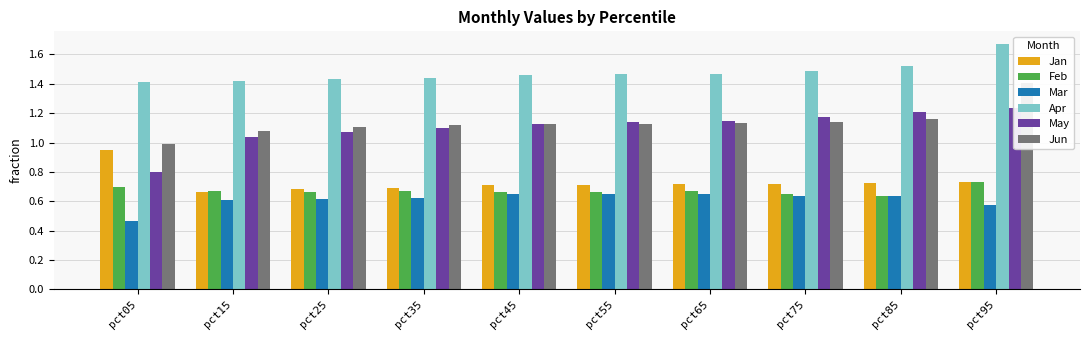

Reading left to right, what are all the values shown in this chart?

Jan: 0.9	0.7	0.7	0.7	0.7	0.7	0.7	0.7	0.7	0.7
Feb: 0.7	0.7	0.7	0.7	0.7	0.7	0.7	0.6	0.6	0.7
Mar: 0.5	0.6	0.6	0.6	0.6	0.6	0.6	0.6	0.6	0.6
Apr: 1.4	1.4	1.4	1.4	1.5	1.5	1.5	1.5	1.5	1.7
May: 0.8	1.0	1.1	1.1	1.1	1.1	1.1	1.2	1.2	1.2
Jun: 1.0	1.1	1.1	1.1	1.1	1.1	1.1	1.1	1.2	1.4